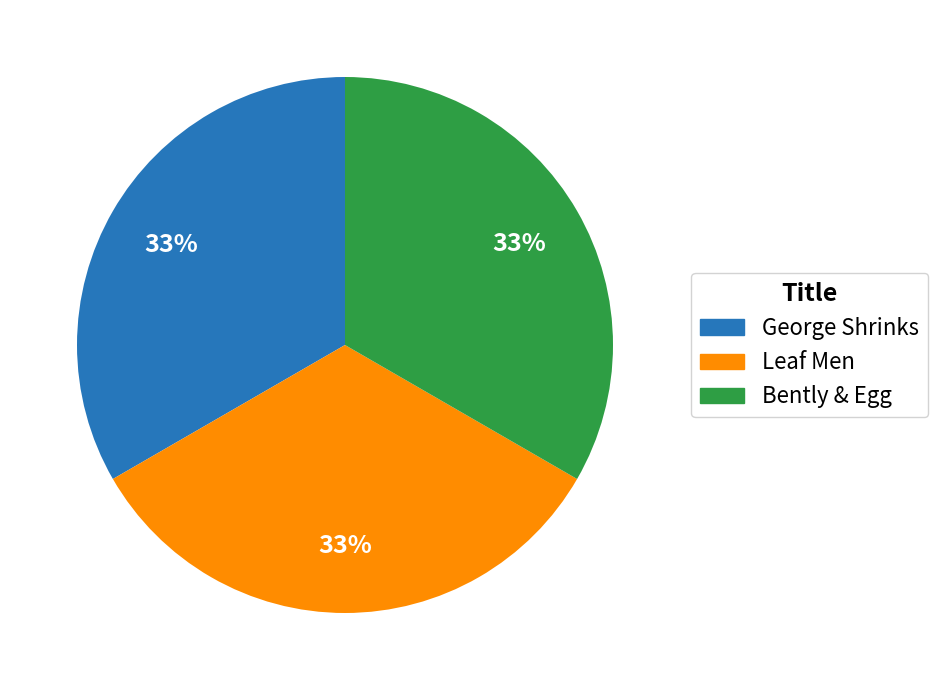

What is the ratio of the value at Bently & Egg to the value at Leaf Men?

1.0